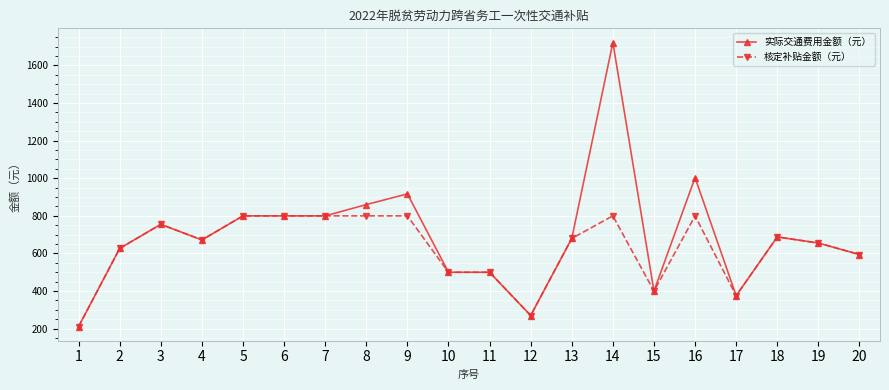

The value of 核定补贴金额（元） at 1 is 211.5. True or false?

True